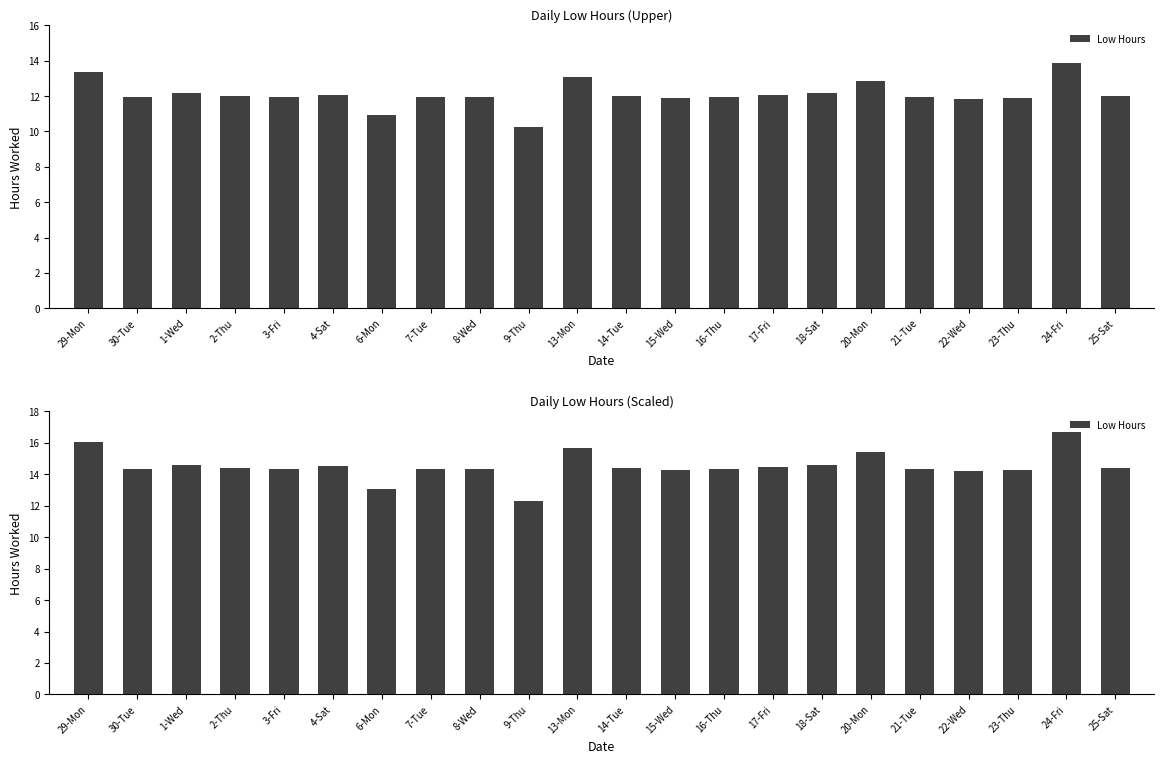

List the labels in order of value, largest first.

24-Fri, 29-Mon, 13-Mon, 20-Mon, 1-Wed, 18-Sat, 4-Sat, 17-Fri, 2-Thu, 25-Sat, 14-Tue, 7-Tue, 3-Fri, 16-Thu, 30-Tue, 8-Wed, 21-Tue, 15-Wed, 23-Thu, 22-Wed, 6-Mon, 9-Thu